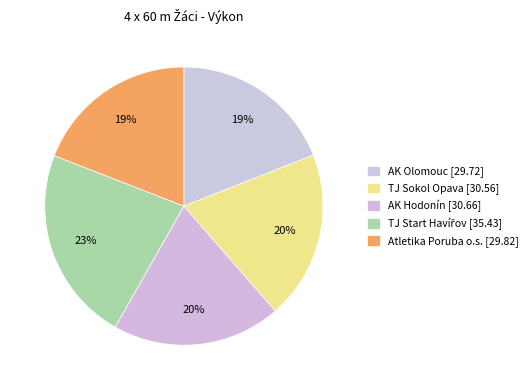

Does any single category account for the majority?

No